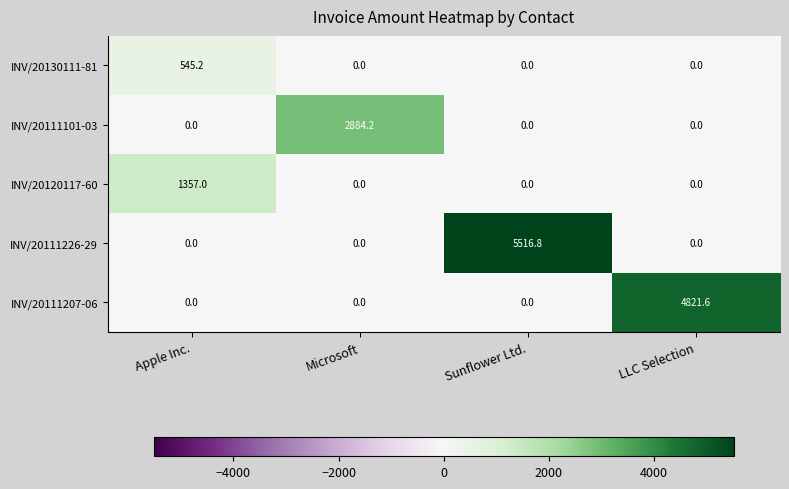

List the series in order of their peak value, highest first.

INV/20111226-29, INV/20111207-06, INV/20111101-03, INV/20120117-60, INV/20130111-81